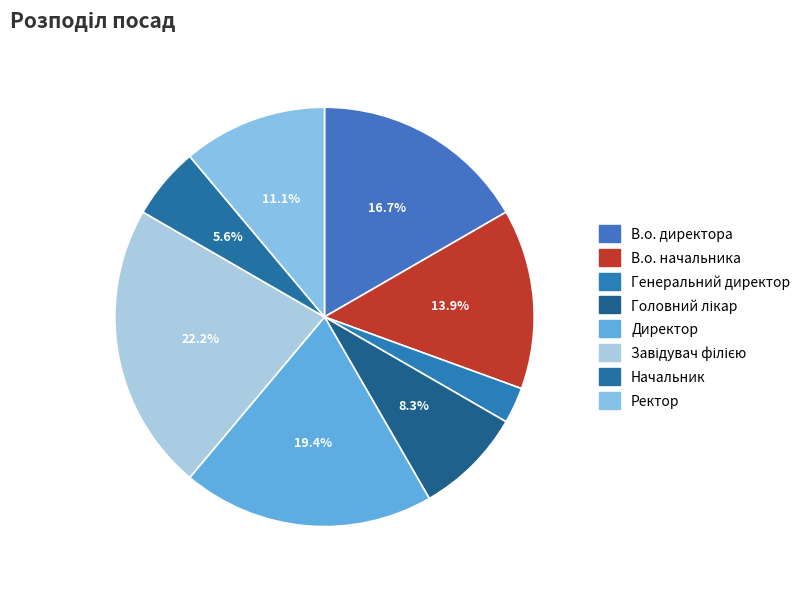

Do Начальник and В.о. директора together represent more than half of the pie?

No